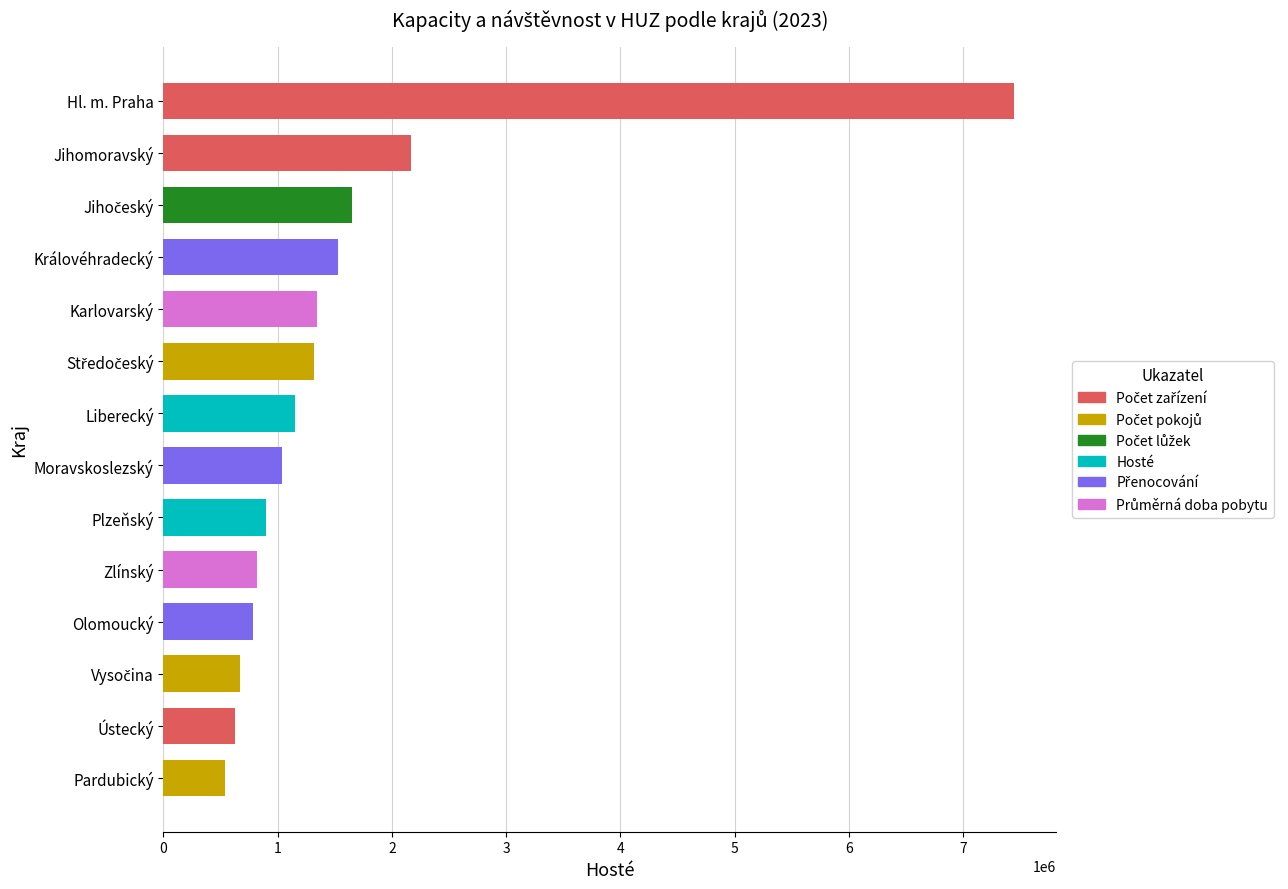

Is it true that the value at Ústecký is 296860?

False